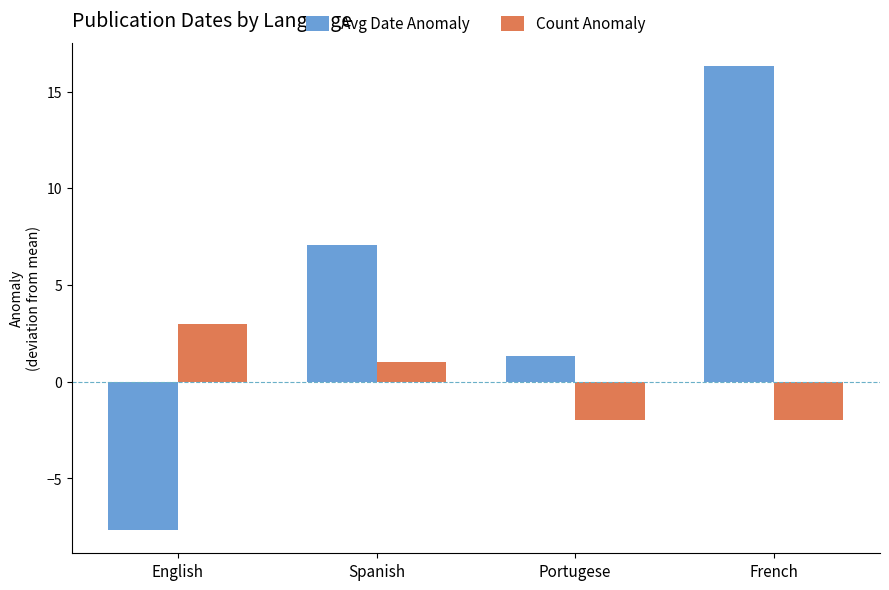

What are all the series names shown in the legend?

Avg Date Anomaly, Count Anomaly